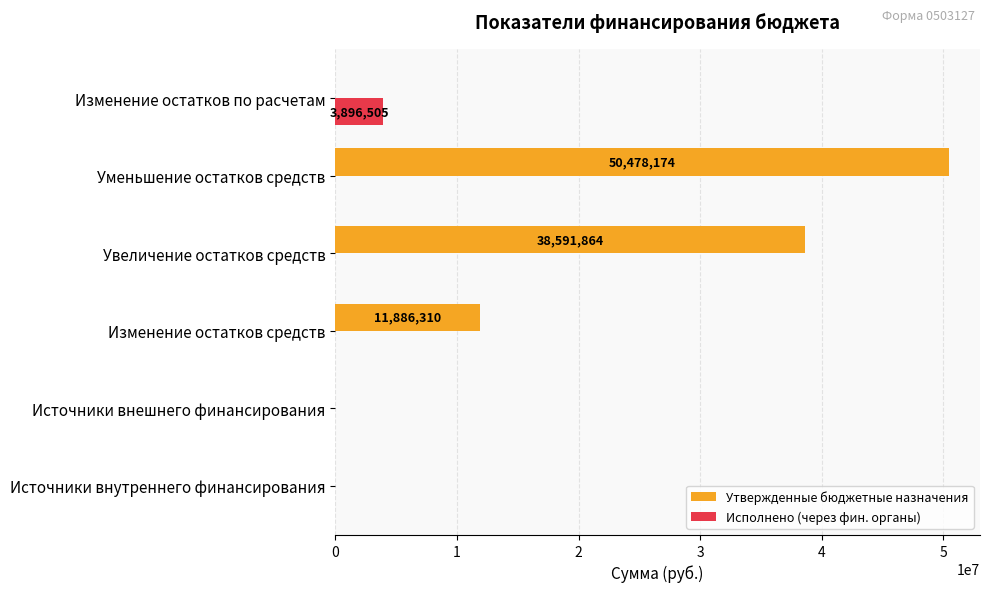

At which category is the sum across all series the highest?

Уменьшение остатков средств